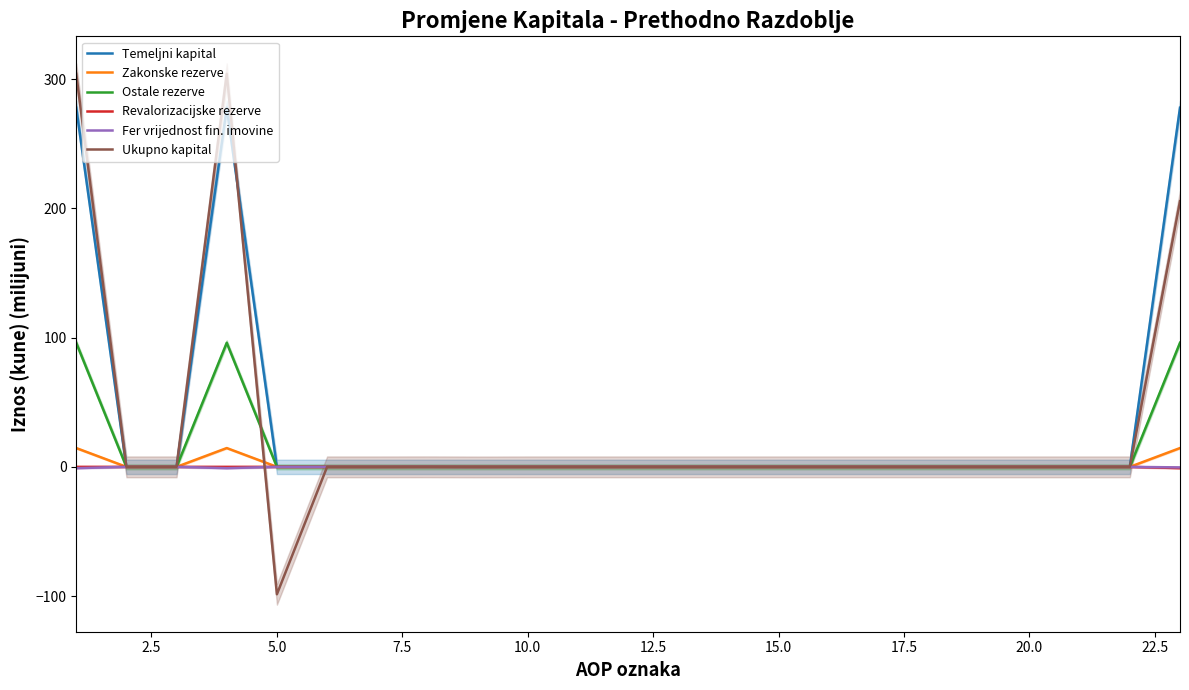

Which series has the largest range (max minus min)?

Ukupno kapital